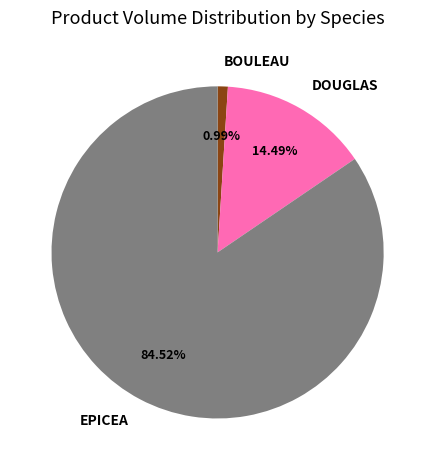

Which has a higher value, DOUGLAS or EPICEA?

EPICEA